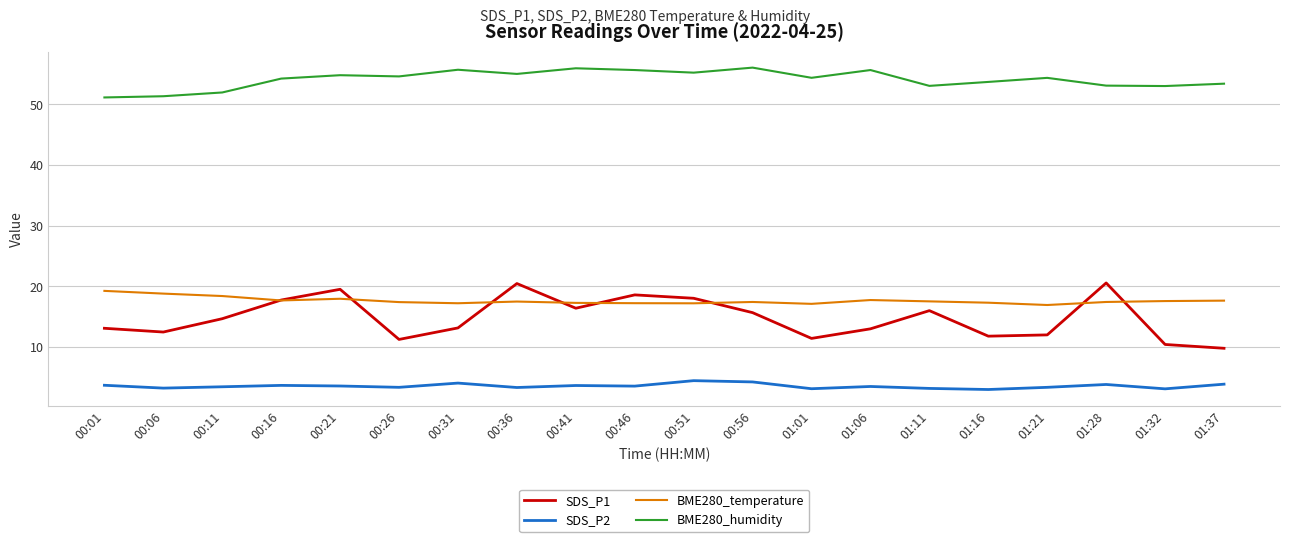

Rank the series by their maximum value, from lowest to highest.

SDS_P2, BME280_temperature, SDS_P1, BME280_humidity